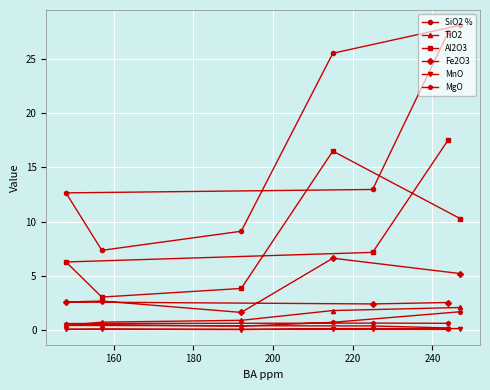

What is the lowest value of the Al2O3 series?

3.0